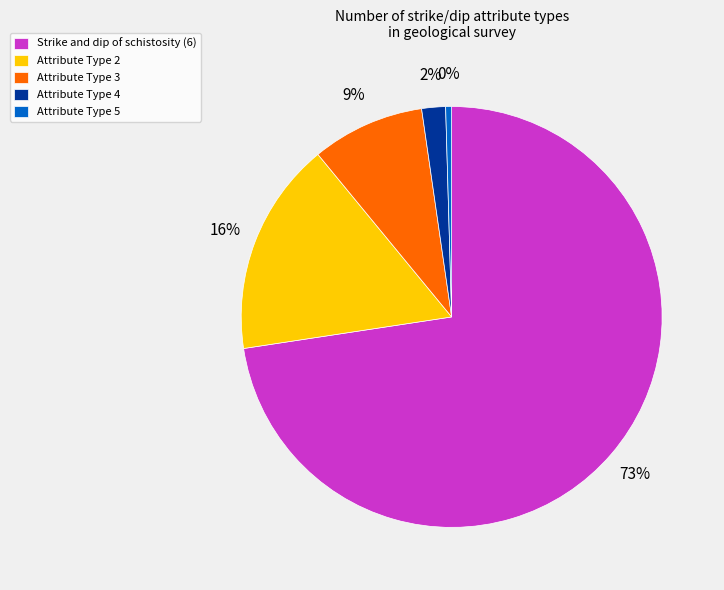

The Attribute Type 4 slice represents 14% of the pie. True or false?

False